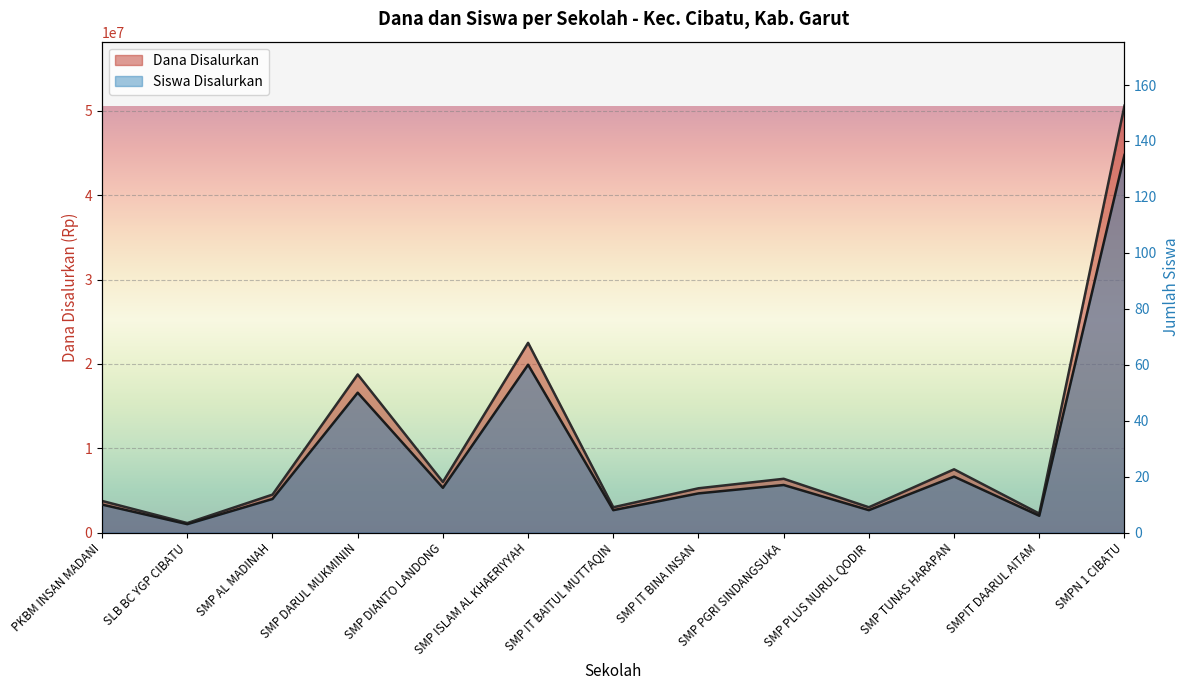

Read the Siswa Disalurkan value at SMP AL MADINAH, to the nearest 10.

4500000